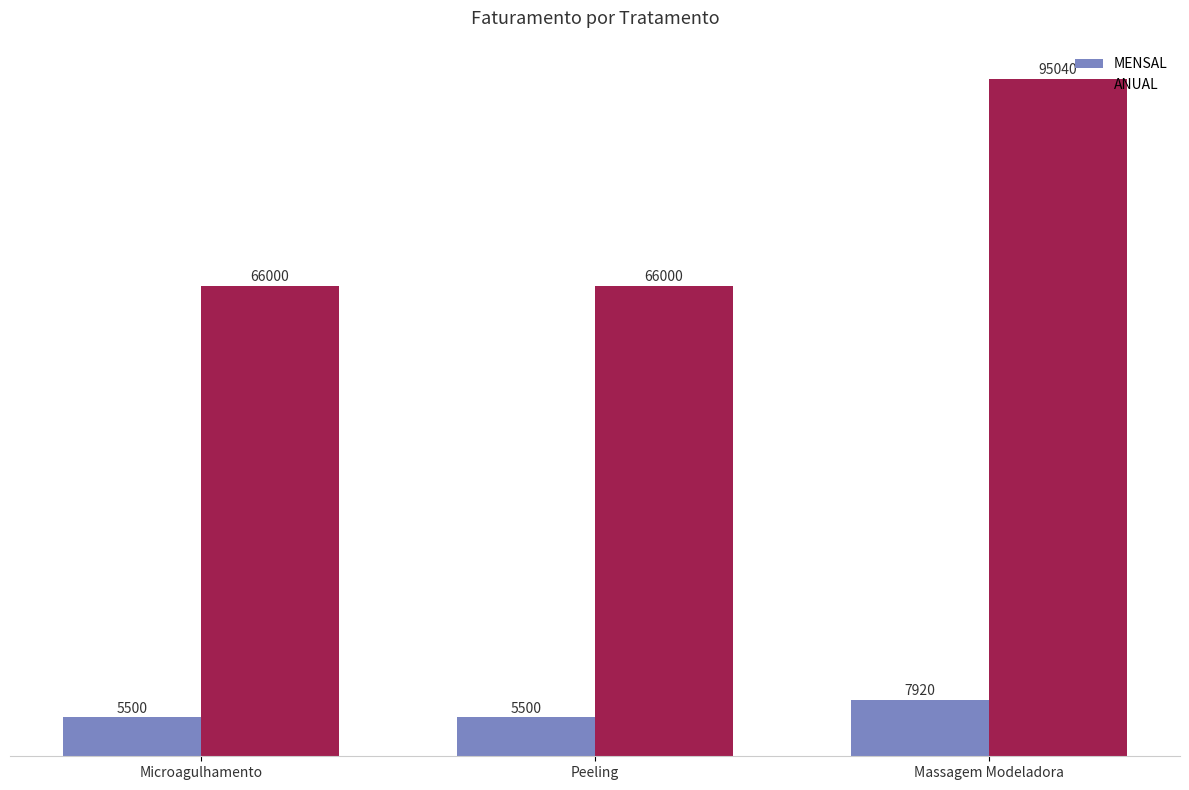

How many groups of bars are there?

3